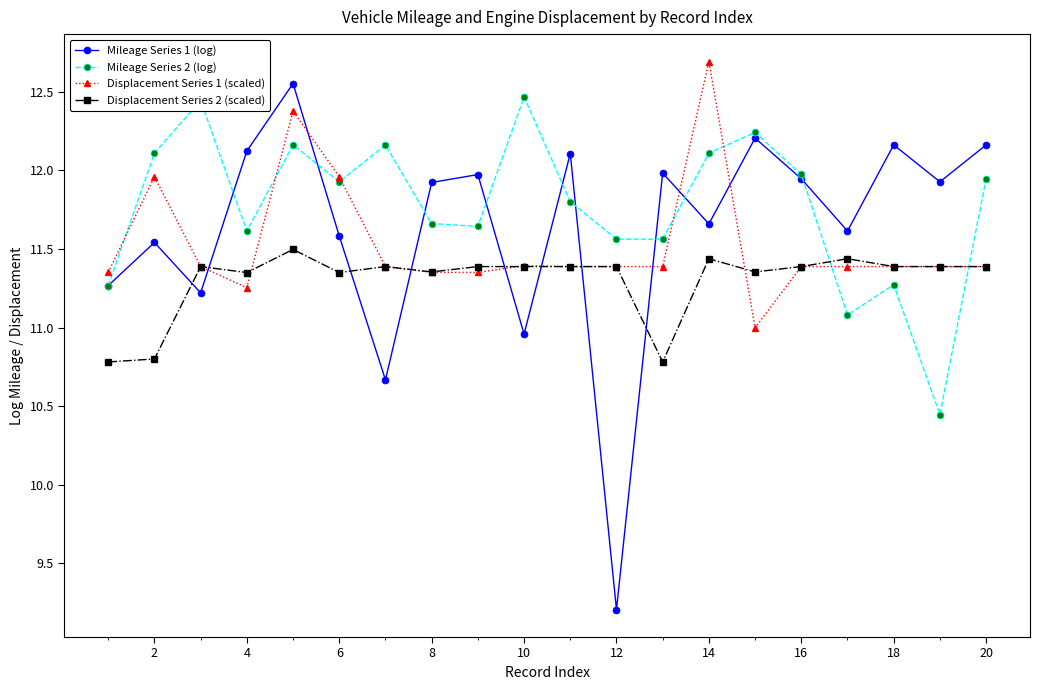

What is the maximum value shown in the chart?

12.7